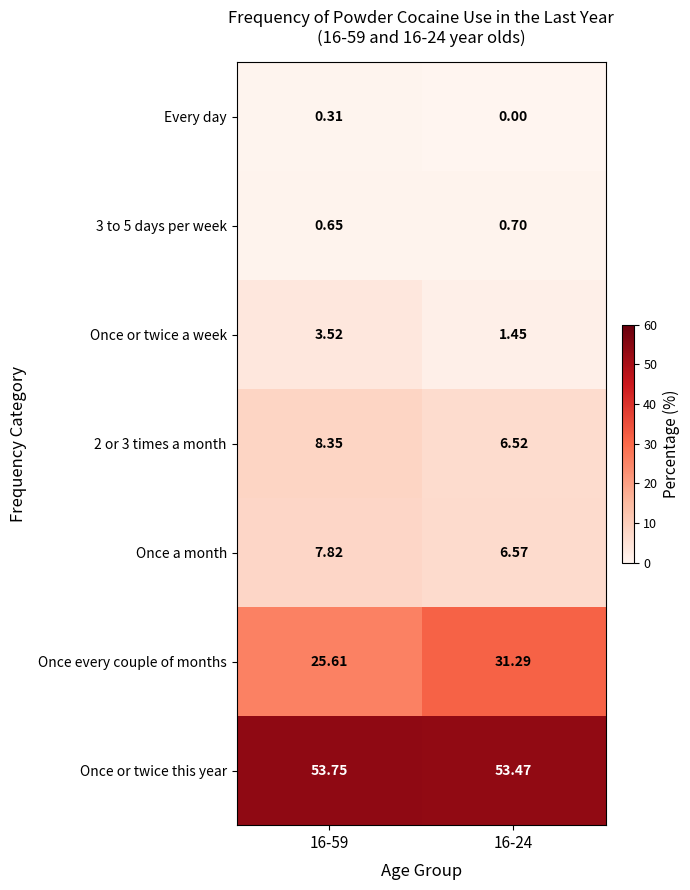

Which series has the largest total across all categories?

Once or twice this year